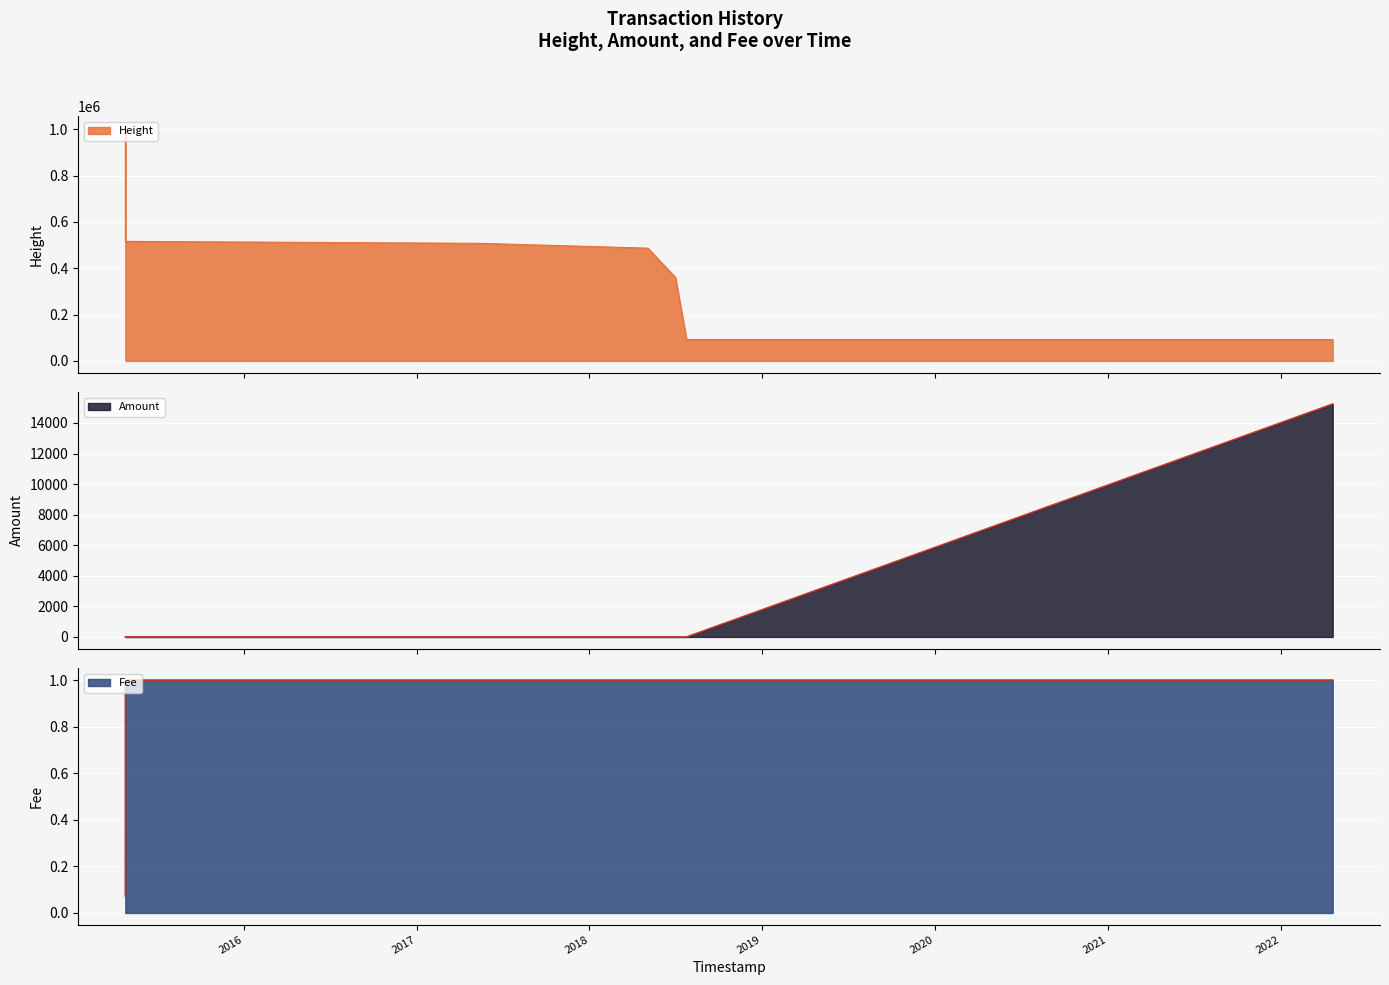

List the labels in order of Amount value, smallest first.

2015-04-26 00:04:50, 2017-05-15 18:31:56, 2018-05-04 13:57:28, 2018-07-01 17:58:56, 2018-07-25 10:36:25, 2015-04-25 21:57:23, 2022-04-21 02:18:03